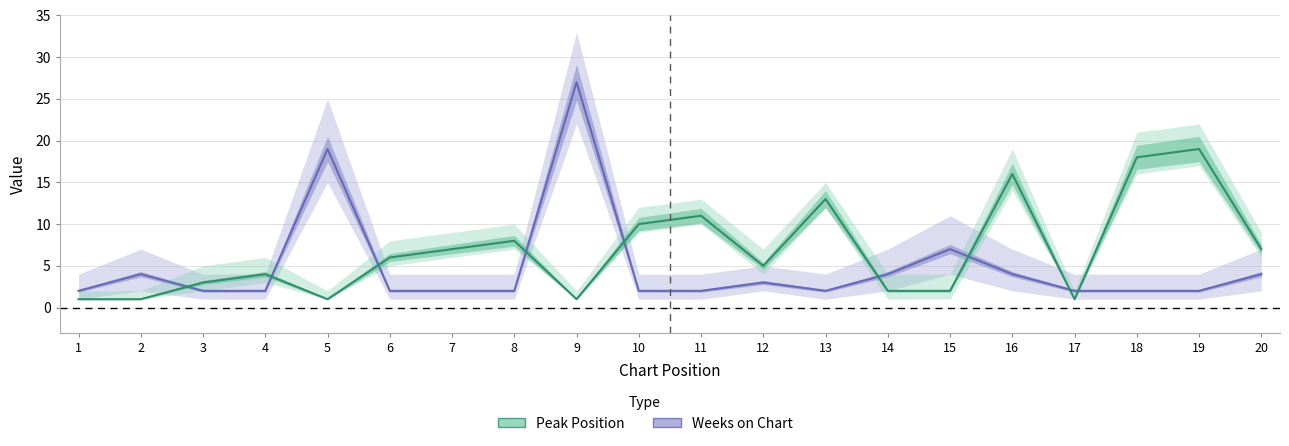

Which series has the largest range (max minus min)?

Weeks on Chart